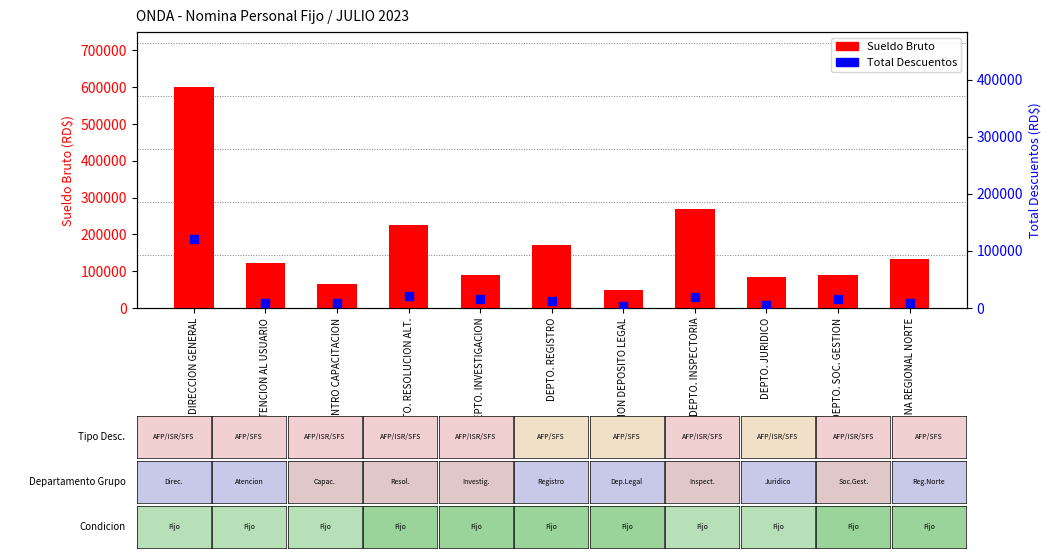

At which category is the sum across all series the highest?

DIRECCION GENERAL